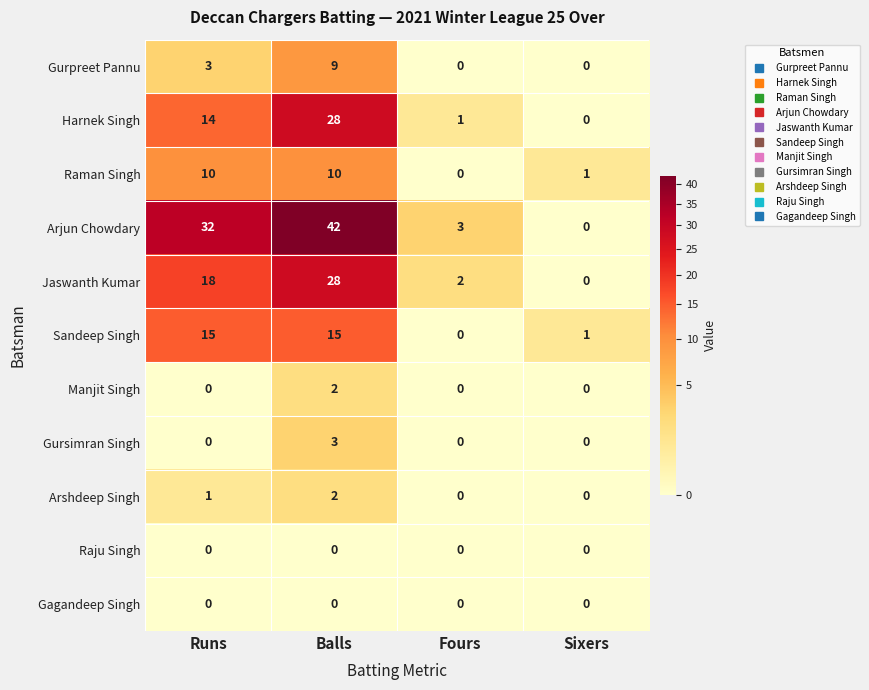

What is the maximum value for Harnek Singh?

28